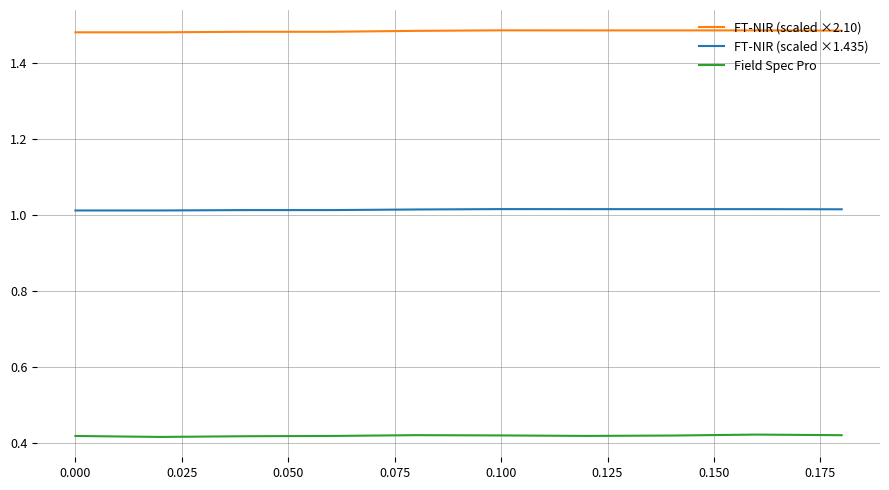

What are all the series names shown in the legend?

FT-NIR (scaled ×2.10), FT-NIR (scaled ×1.435), Field Spec Pro